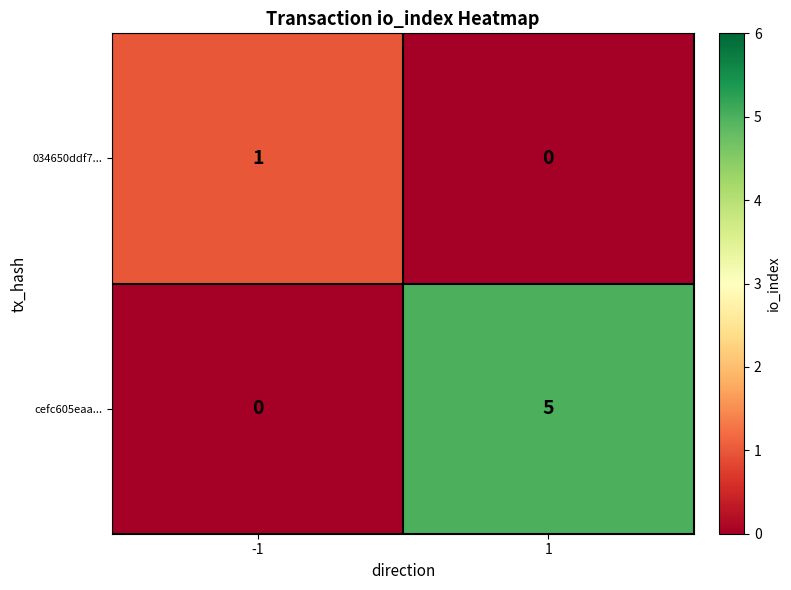

Reading left to right, list all the values displayed in this chart.

034650ddf7...: 1	0
cefc605eaa...: 0	5